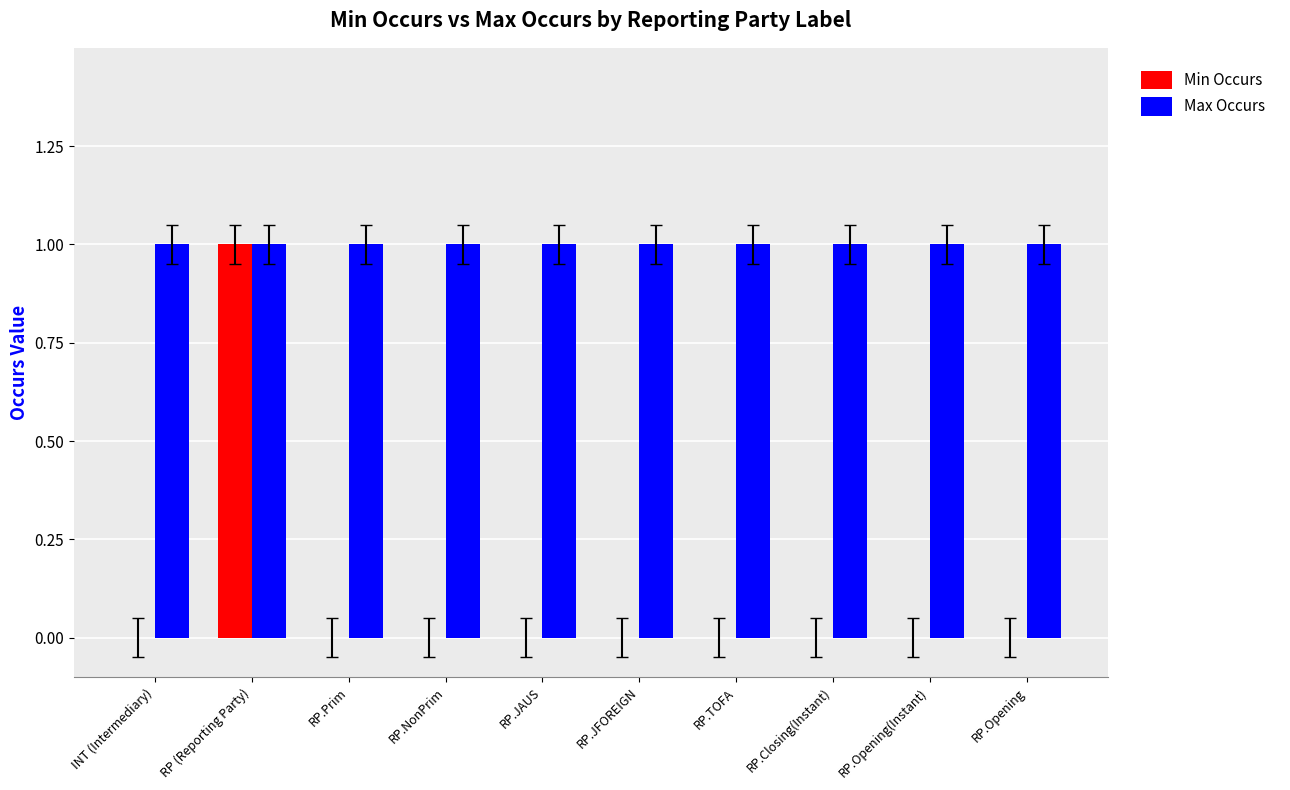

The value of Max Occurs at RP.NonPrim is 1. True or false?

True